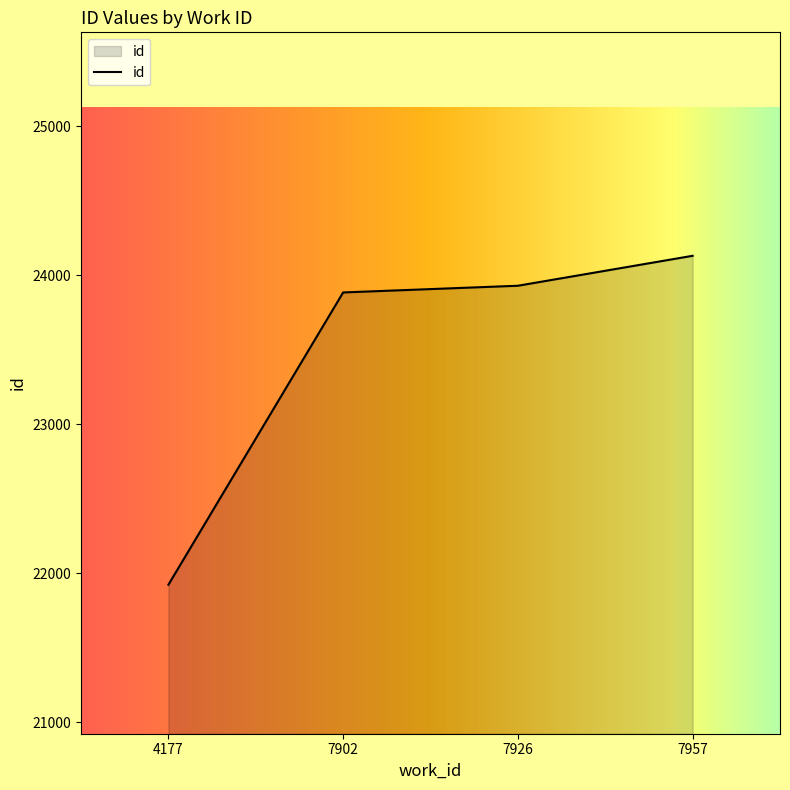

List the labels in order of value, smallest first.

4177, 7902, 7926, 7957